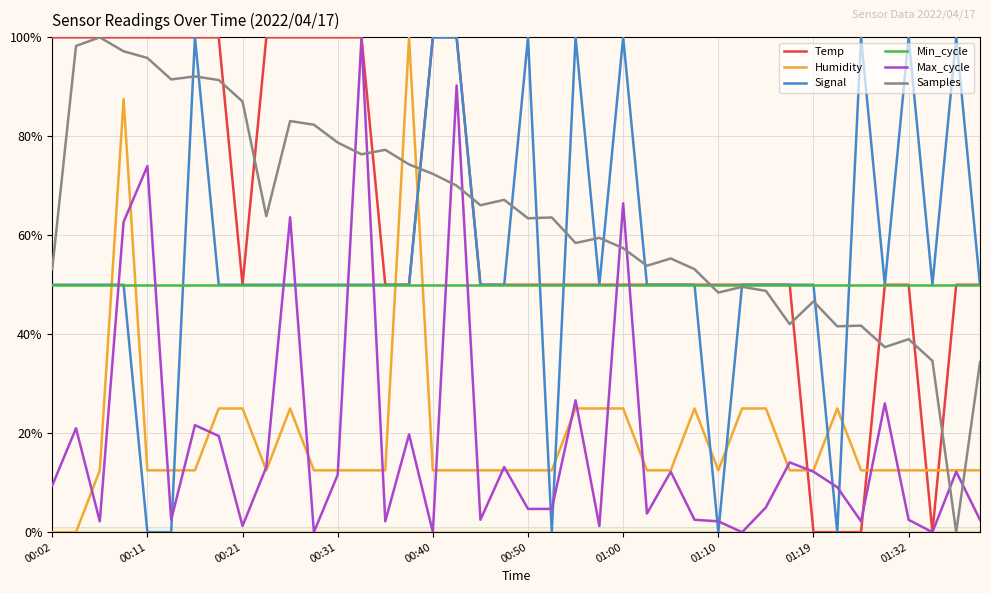

What is the greatest value displayed?

100.0